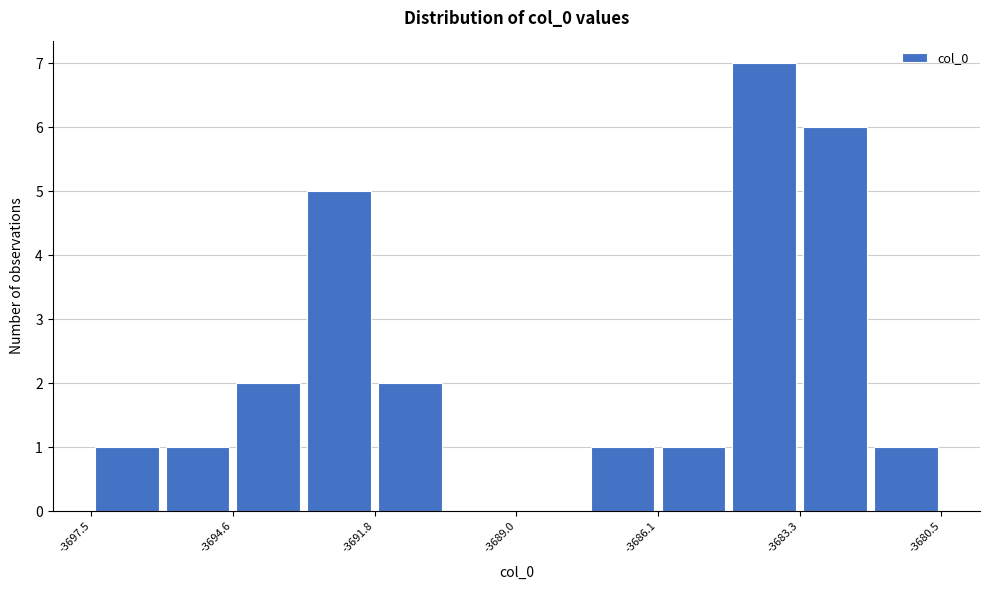

Read against the x-axis, roughly where is the centre of the tallest bar?

-3684.0